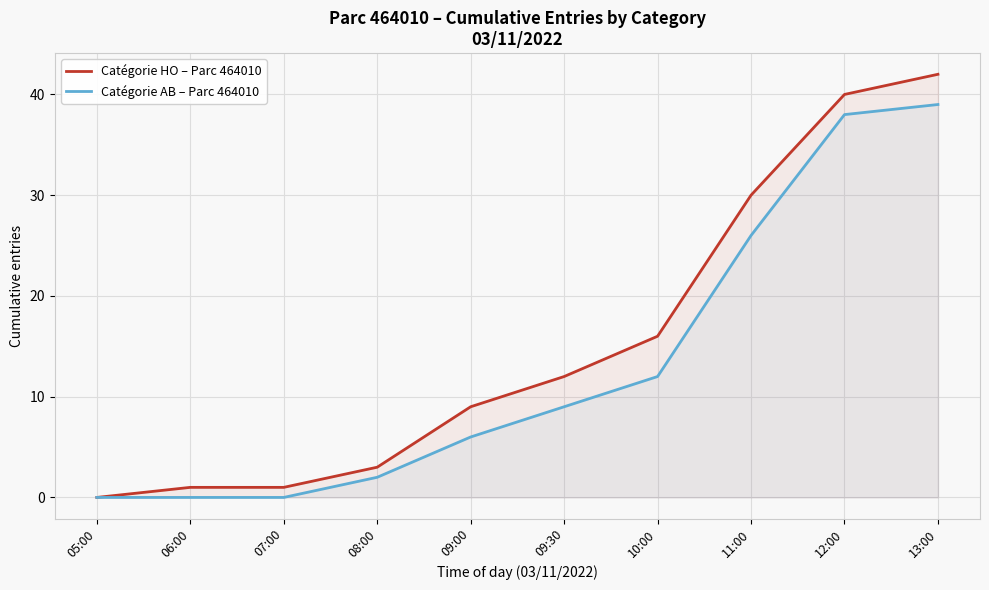

Reading right to left, list all the values displayed in this chart.

Catégorie HO – Parc 464010: 13:00=42	12:00=40	11:00=30	10:00=16	09:30=12	09:00=9	08:00=3	07:00=1	06:00=1	05:00=0
Catégorie AB – Parc 464010: 13:00=39	12:00=38	11:00=26	10:00=12	09:30=9	09:00=6	08:00=2	07:00=0	06:00=0	05:00=0